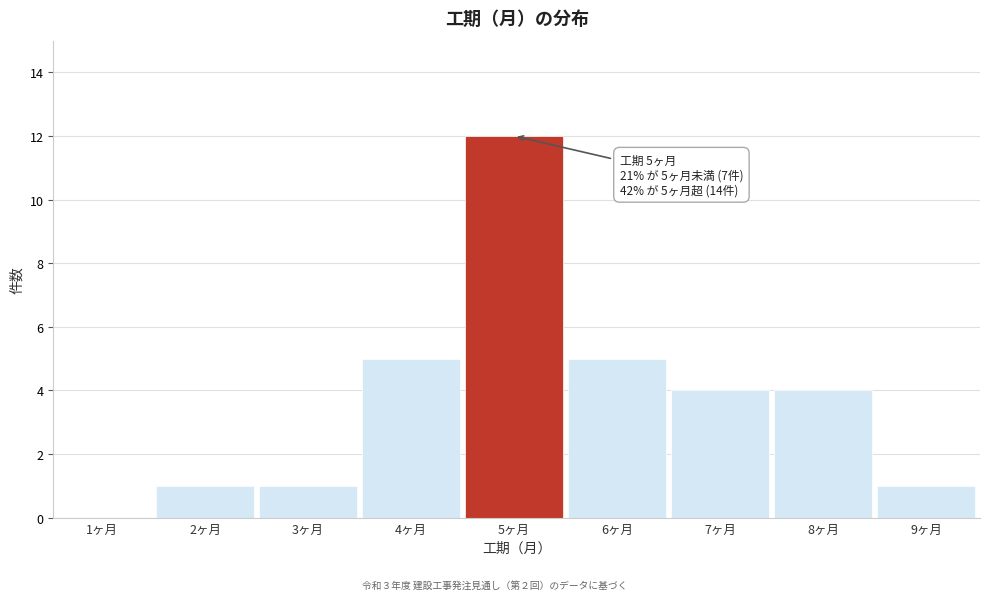

Reading left to right, transcribe all the data shown in this chart.

1ヶ月=0	2ヶ月=1	3ヶ月=1	4ヶ月=5	5ヶ月=12	6ヶ月=5	7ヶ月=4	8ヶ月=4	9ヶ月=1